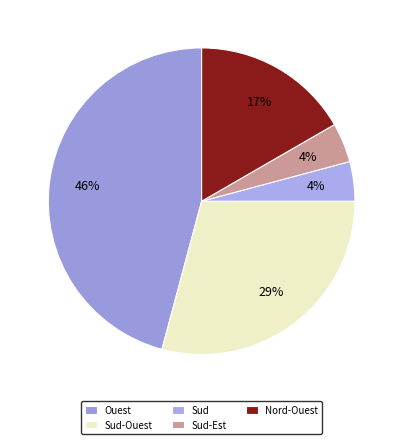

Is there a majority slice in this chart?

No